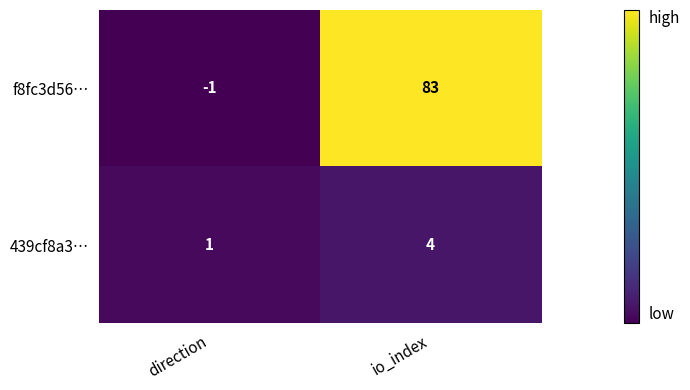

Which series has the largest total across all categories?

f8fc3d56…